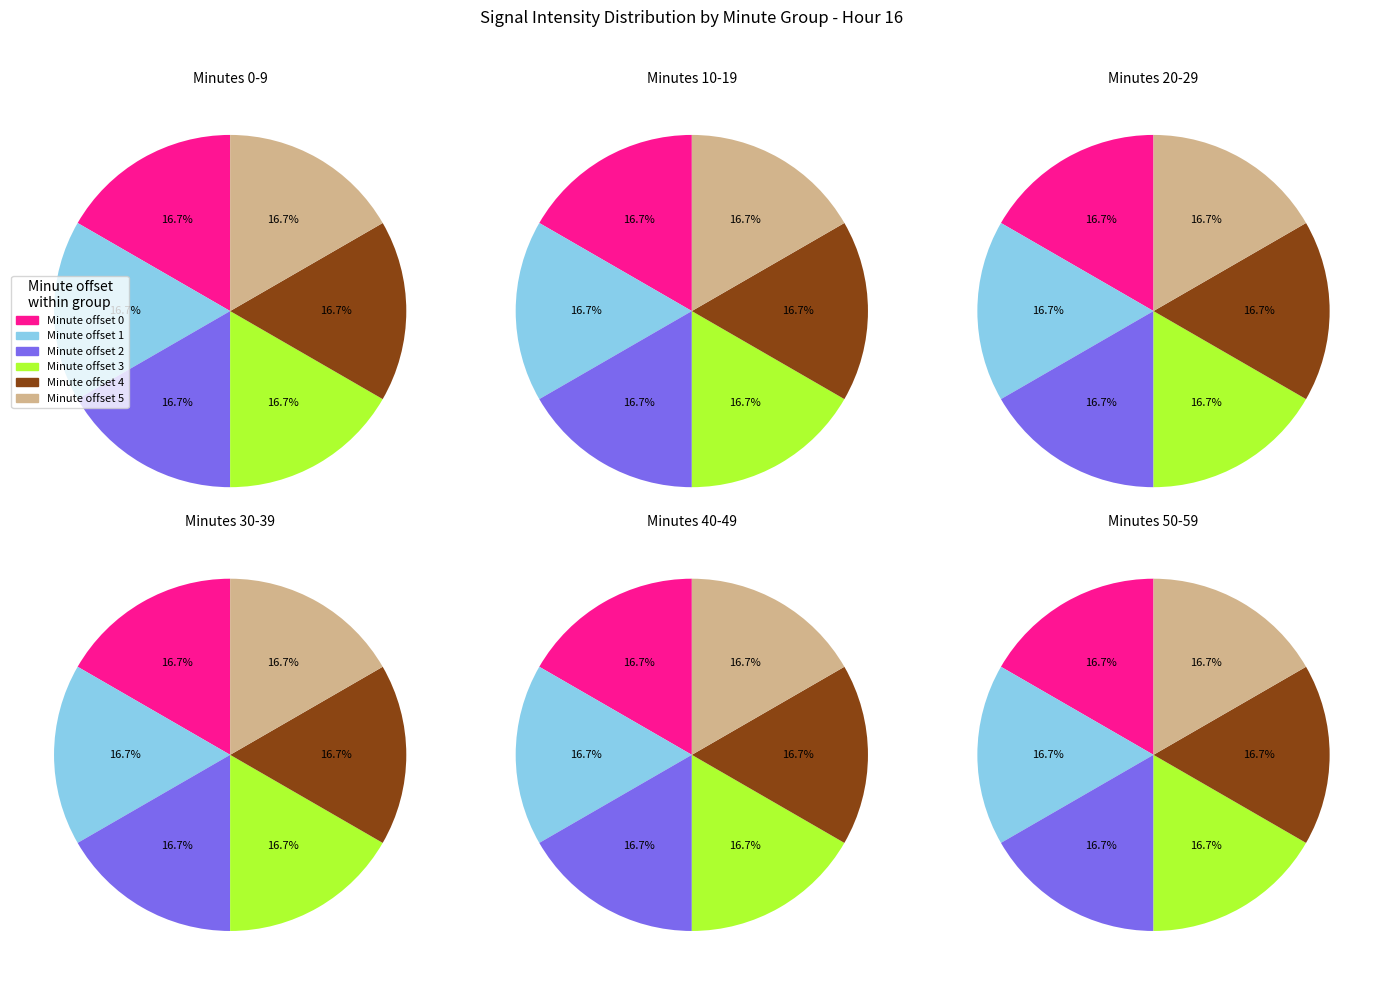

Does any single category account for the majority?

No